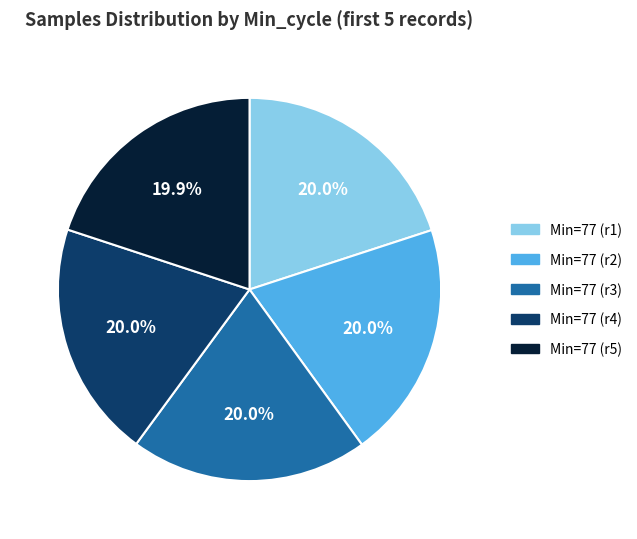

Is the sum of Min=77 (r1) and Min=77 (r3) greater than half?

No